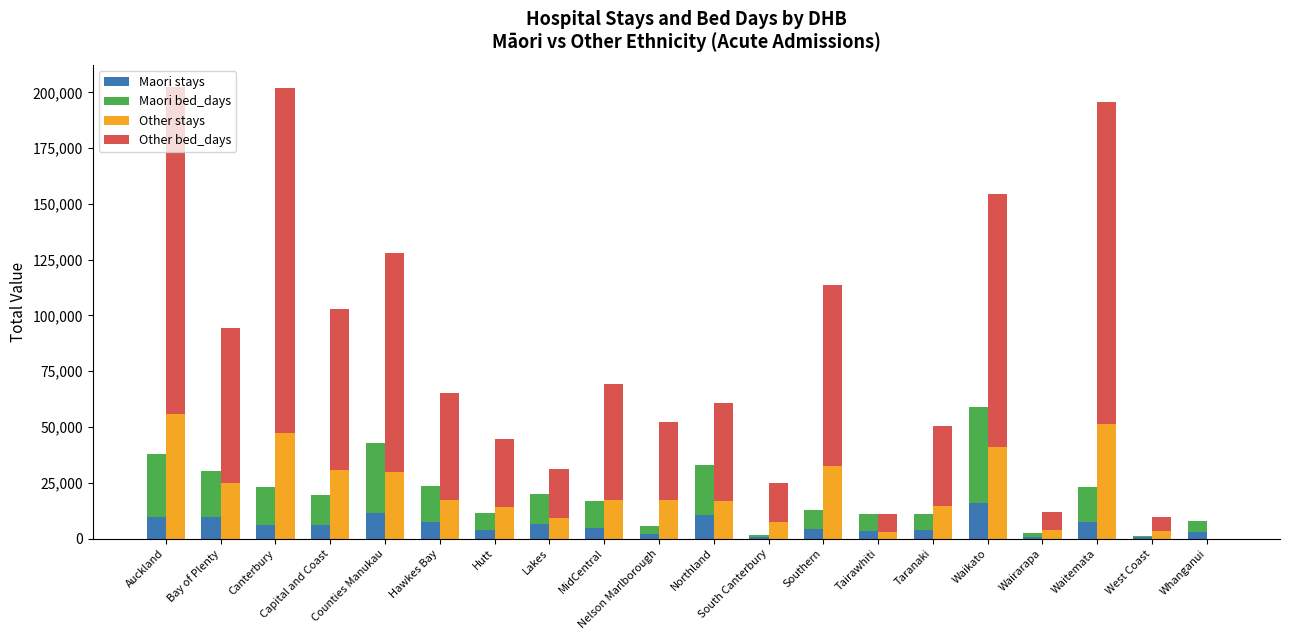

Which series has the widest spread of values?

Other bed_days